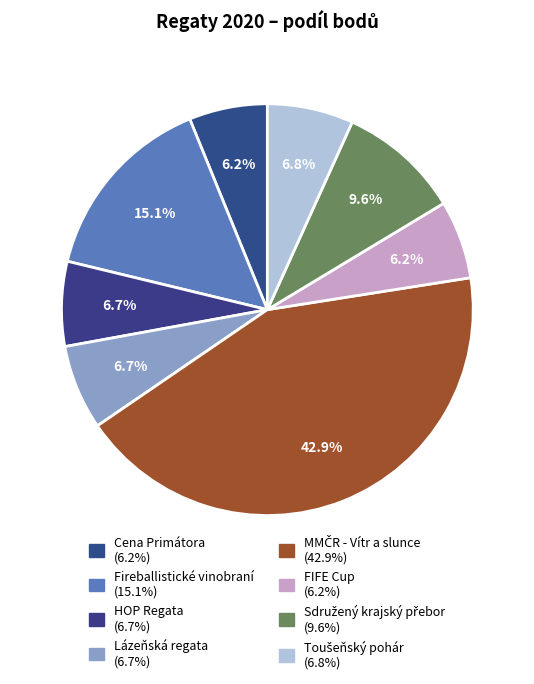

How many segments does this pie chart have?

8